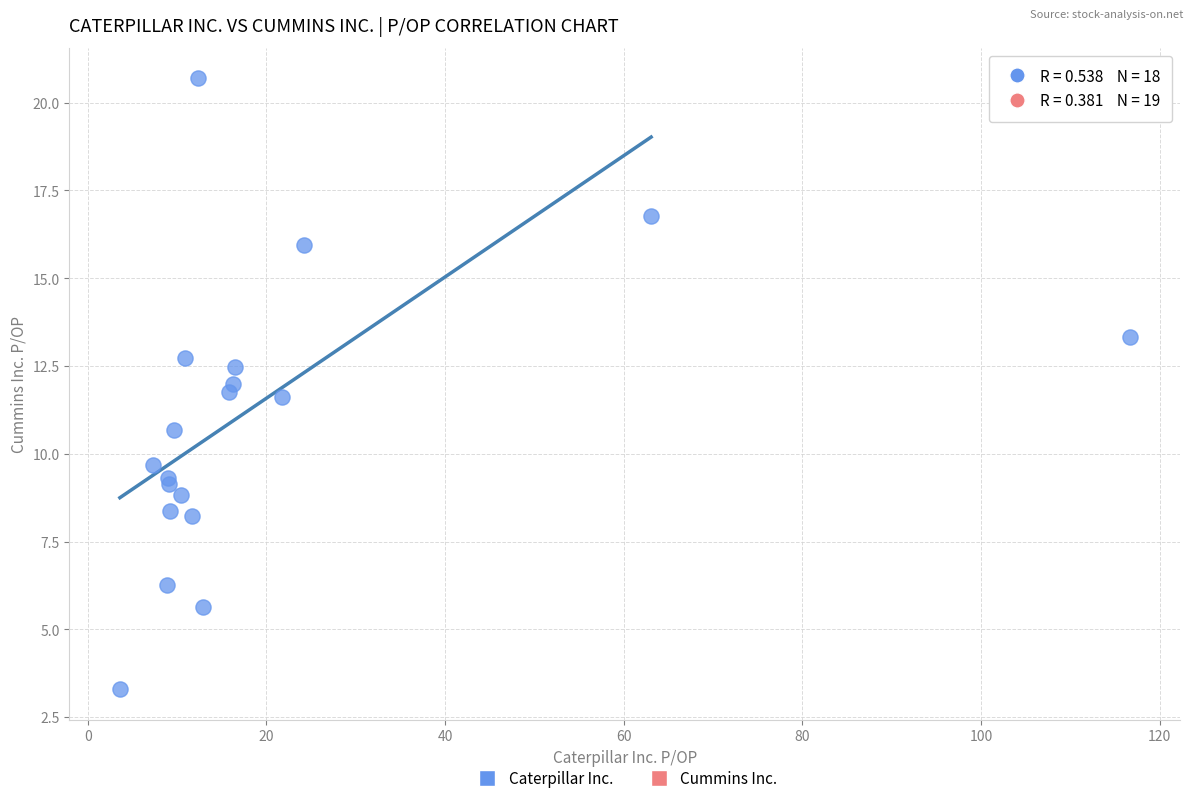

What Y value in the scatter plot is closest to 11?

10.7